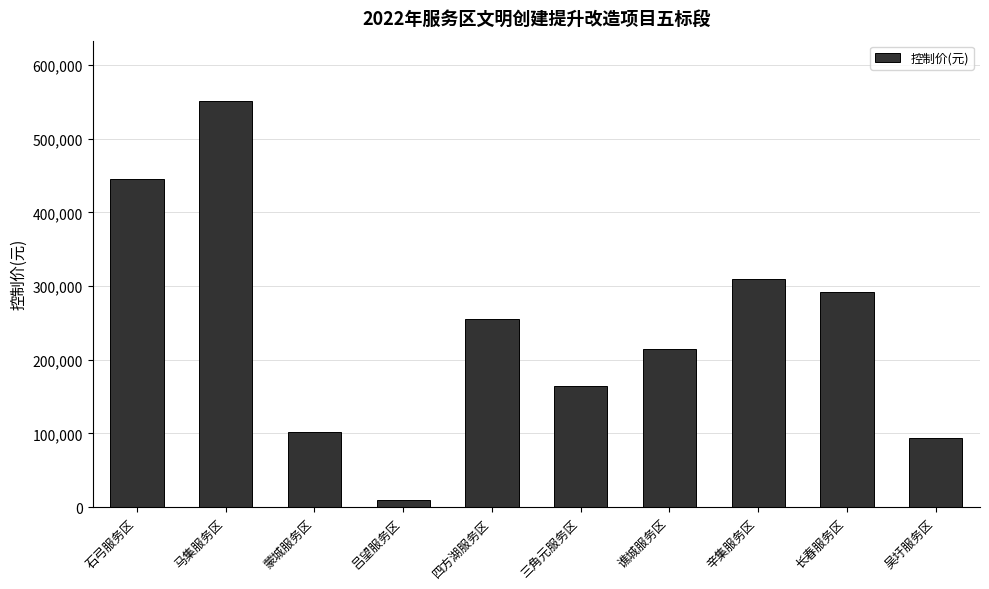

What is the ratio of the value at 石弓服务区 to the value at 谯城服务区?

2.1